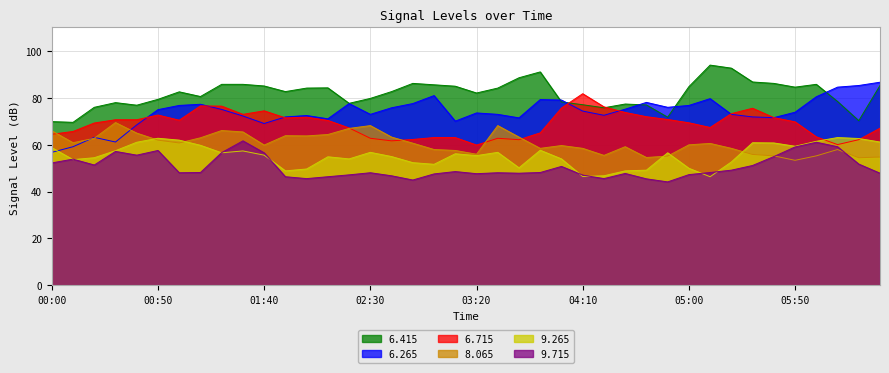

What is the difference between the highest and lowest values at 02:30?

31.7